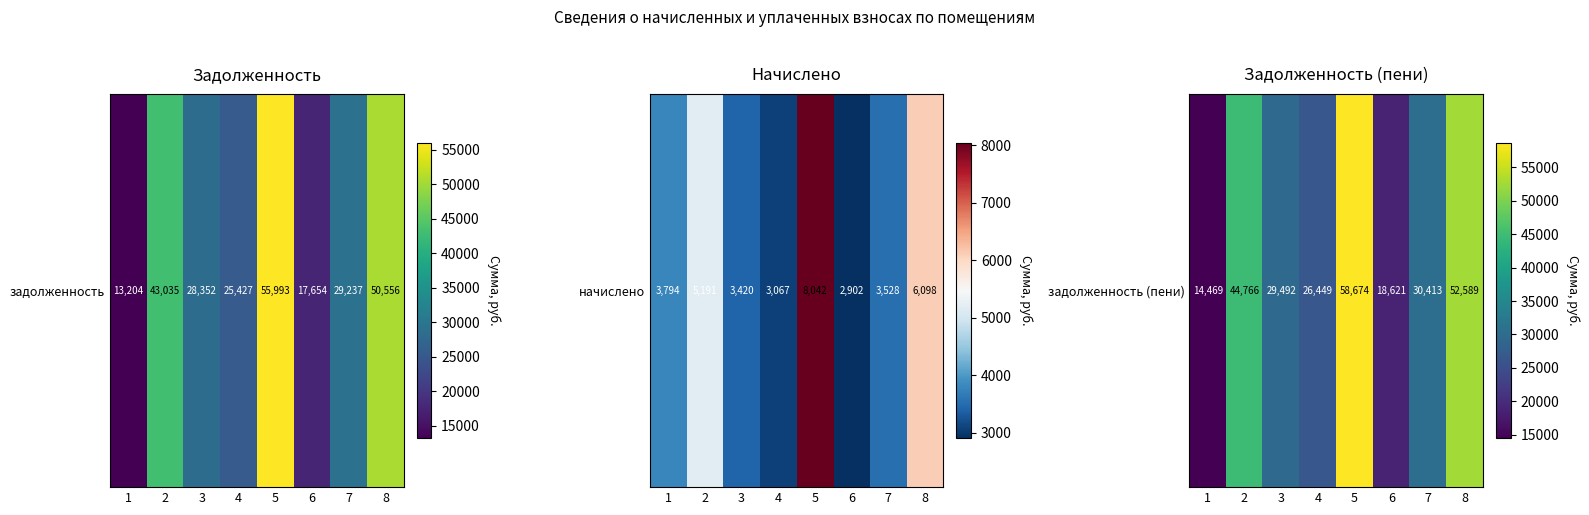

What is the greatest value displayed?

58673.9